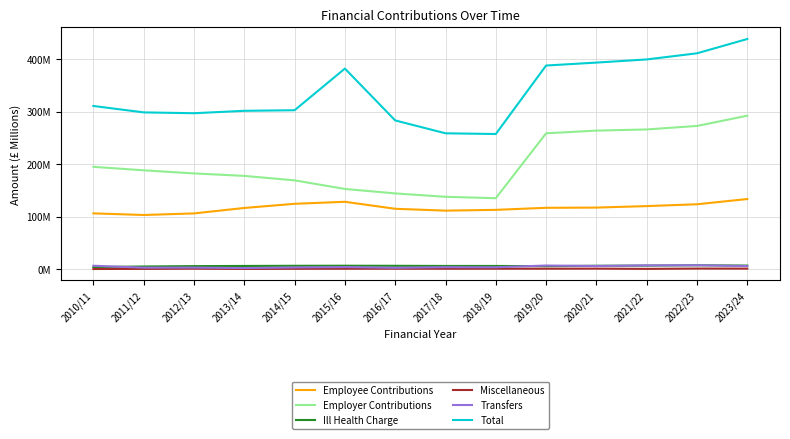

Is this an area chart (filled region under the line)?

No